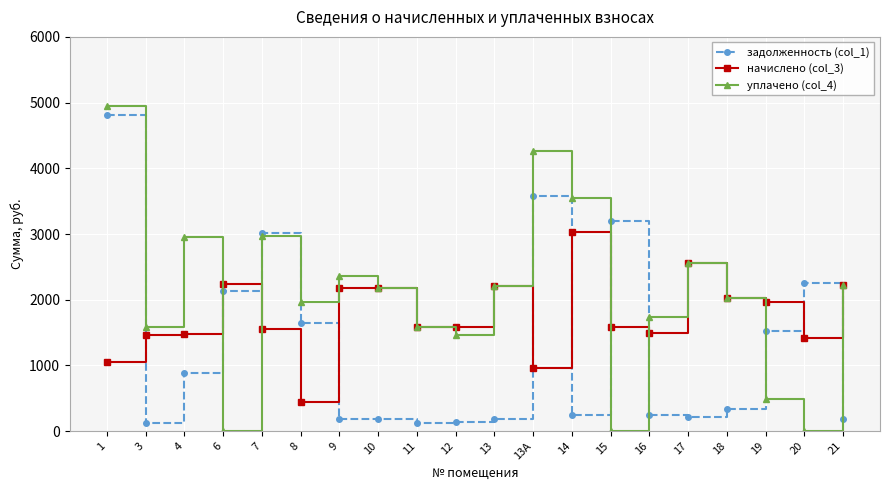

Where is задолженность (col_1) nearest to the value 2463?

20